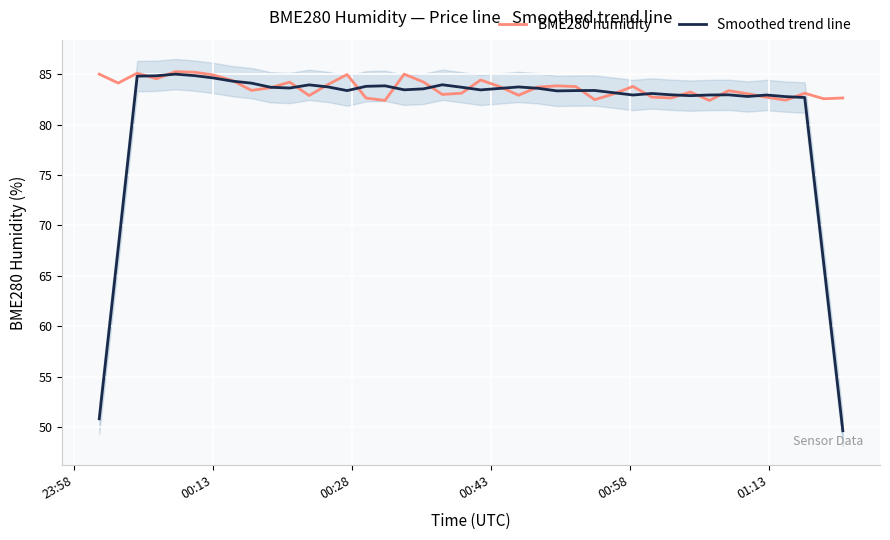

Which series has the largest range (max minus min)?

Smoothed trend line